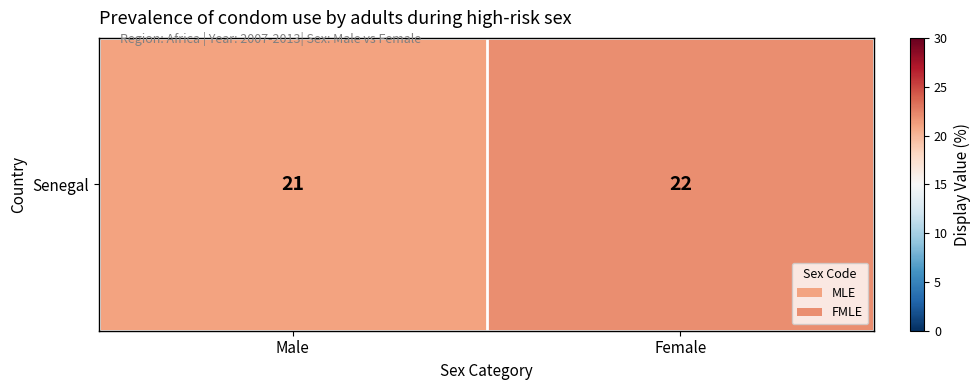

Reading left to right, transcribe all the data shown in this chart.

21	22